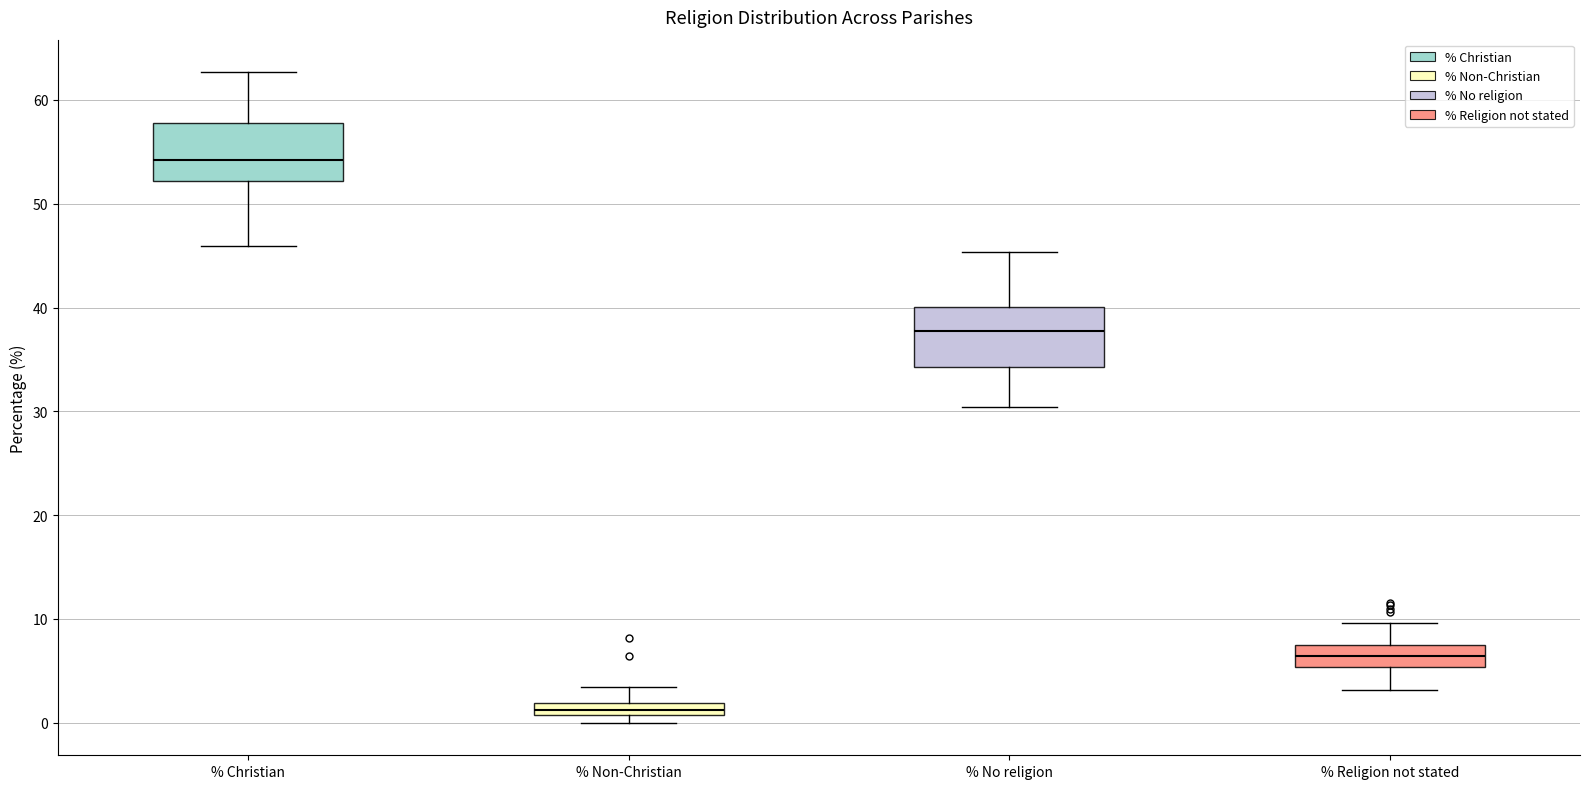

Where is the lower edge of the box for % No religion on the y-axis? The values are not printed on the chart, so give them approximately, as read against the axis.

34